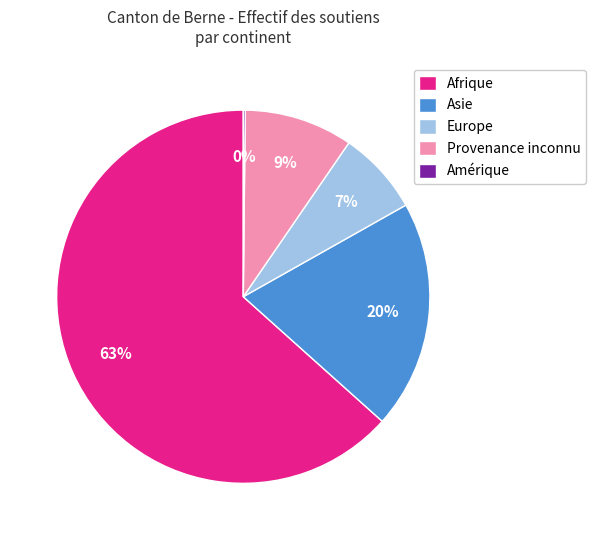

The Europe slice represents 19% of the pie. True or false?

False